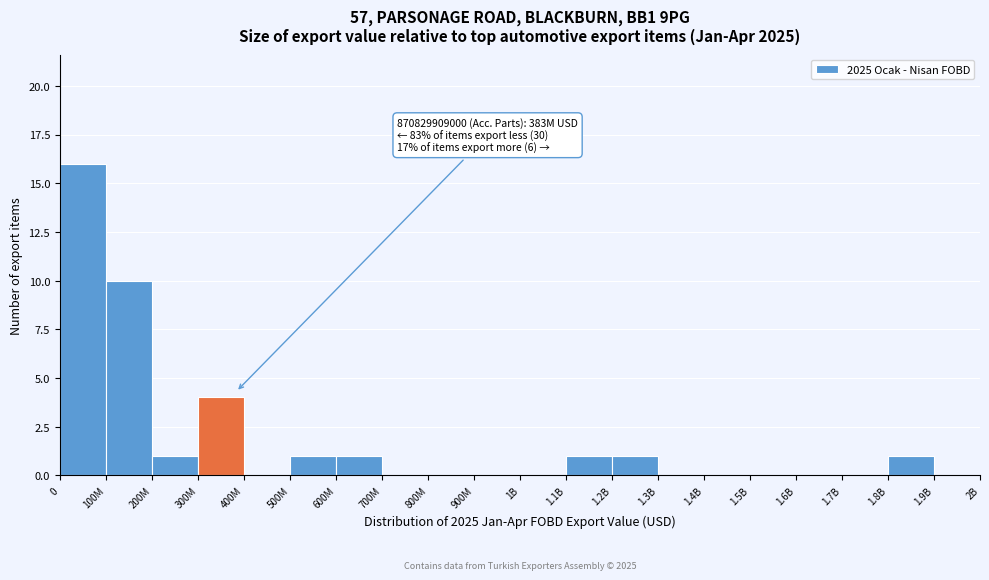

Reading left to right, extract all data points from this chart.

0=16	100M=10	200M=1	300M=4	400M=0	500M=1	600M=1	700M=0	800M=0	900M=0	1B=0	1.1B=1	1.2B=1	1.3B=0	1.4B=0	1.5B=0	1.6B=0	1.7B=0	1.8B=1	1.9B=0